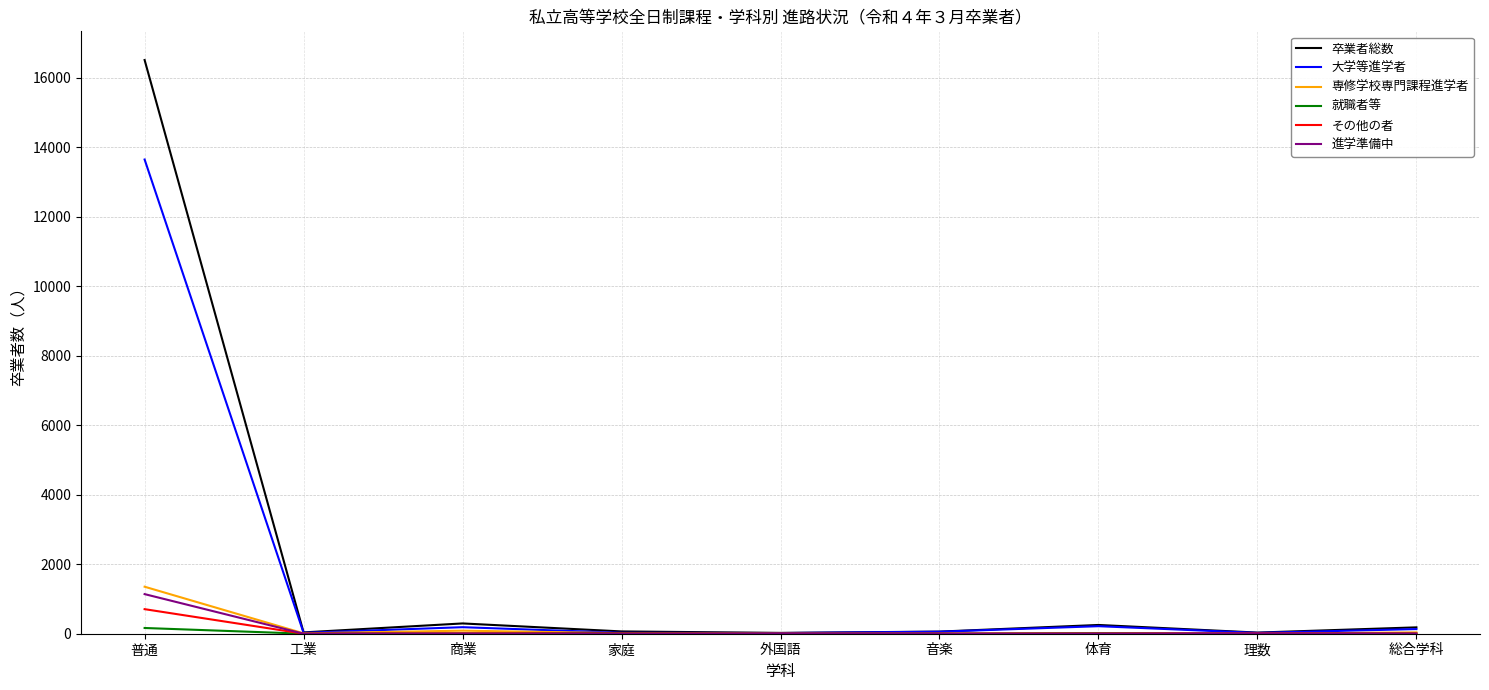

Which series has the largest total across all categories?

卒業者総数